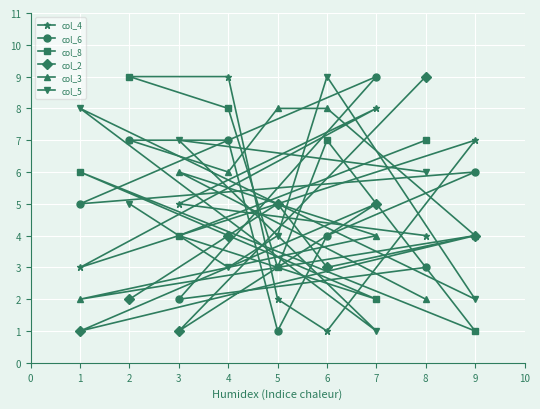

Is this an area chart (filled region under the line)?

No